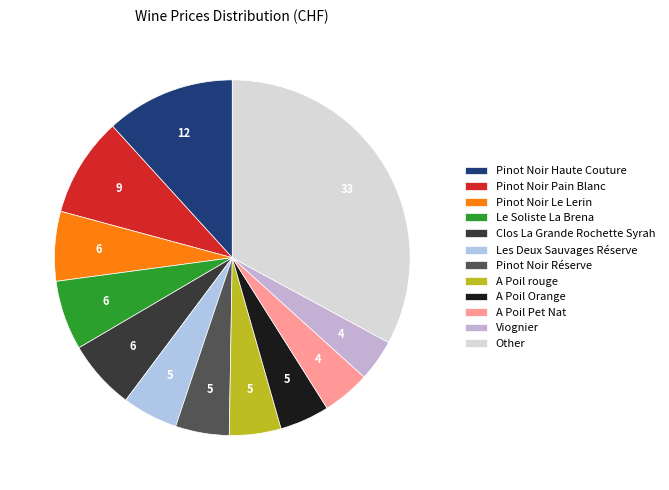

Count the number of slices in the pie.

12